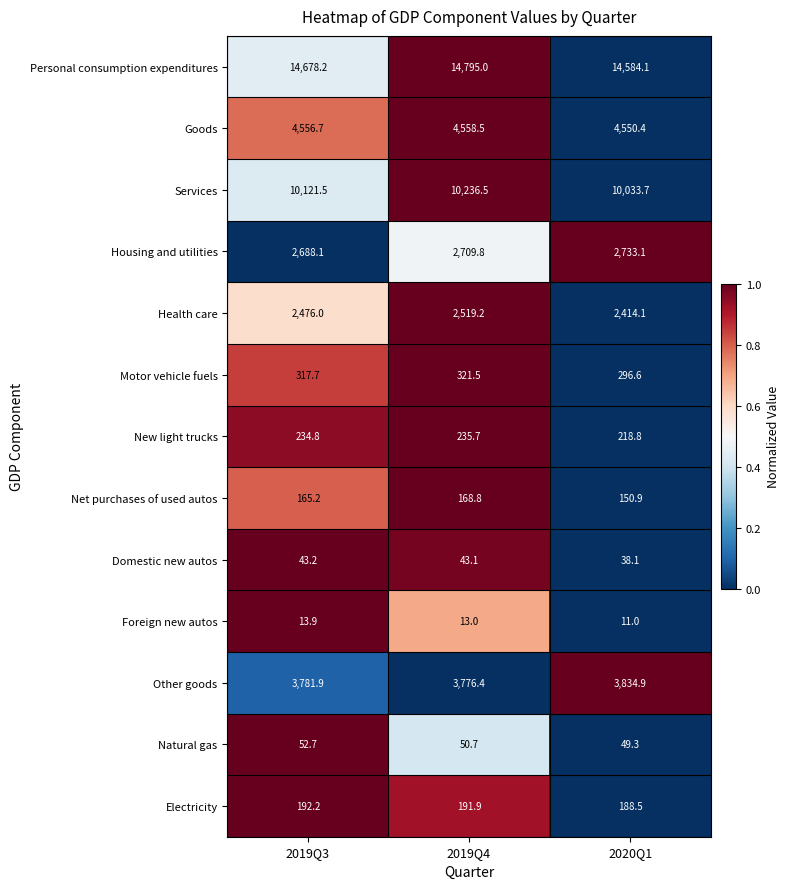

Rank the series at 2019Q3 from highest to lowest value.

Personal consumption expenditures, Services, Goods, Other goods, Housing and utilities, Health care, Motor vehicle fuels, New light trucks, Electricity, Net purchases of used autos, Natural gas, Domestic new autos, Foreign new autos